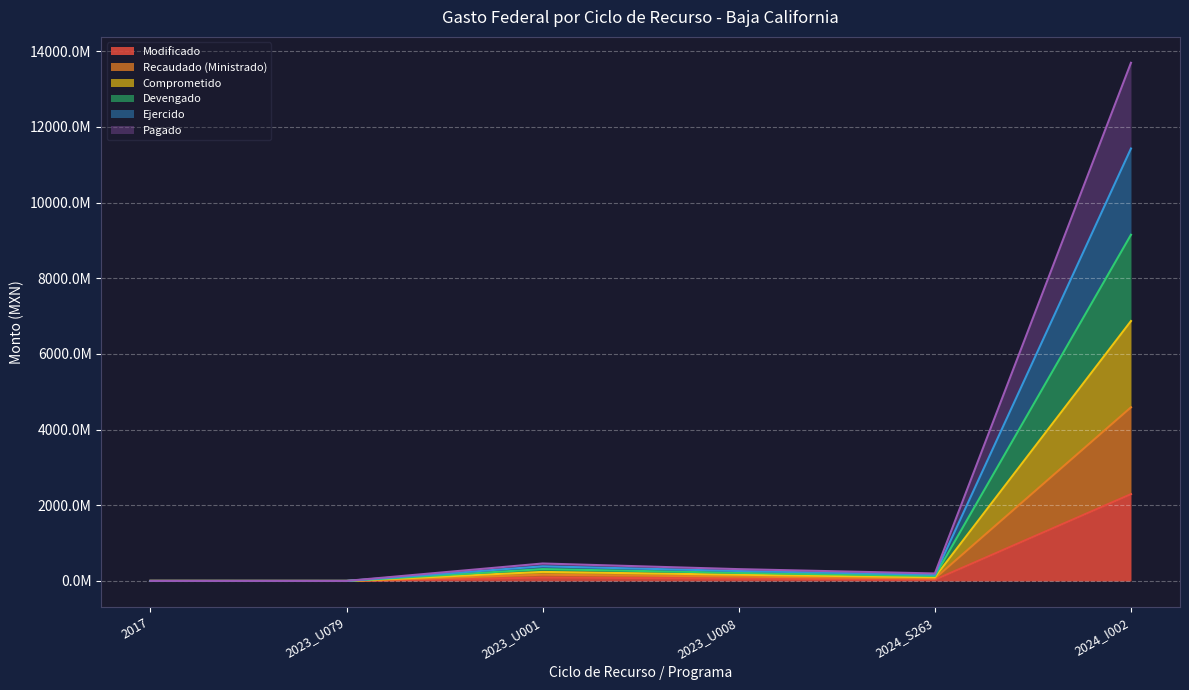

What position from the left is 2024_I002?

6